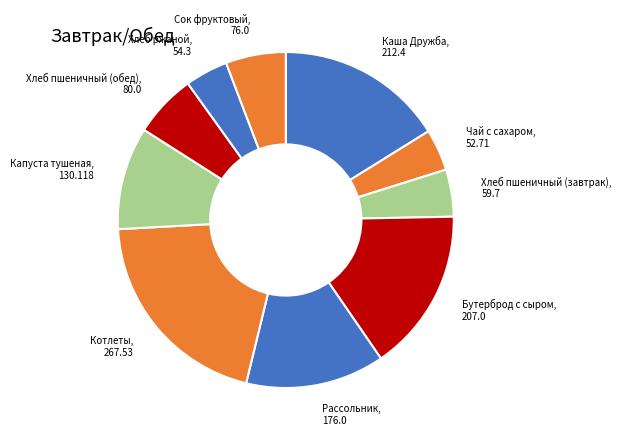

Combined, do Хлеб пшеничный (завтрак), 59.7 and Котлеты, 267.53 account for over 50%?

No